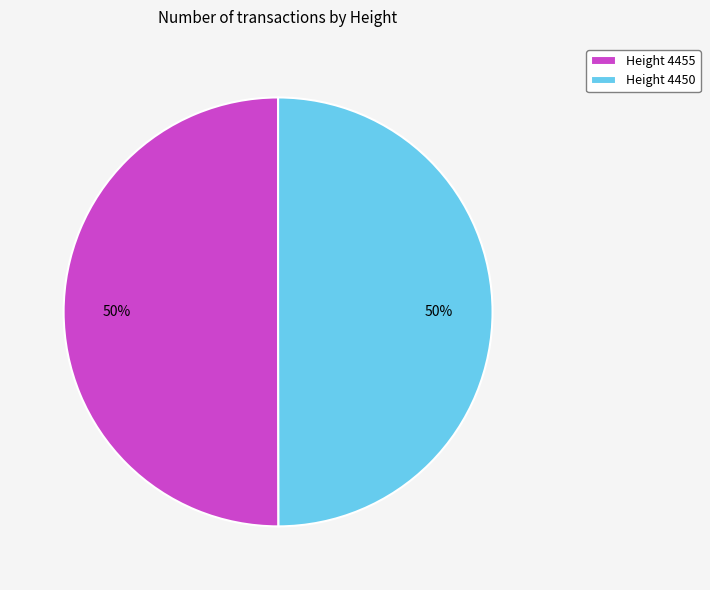

Do Height 4455 and Height 4450 together represent more than half of the pie?

Yes